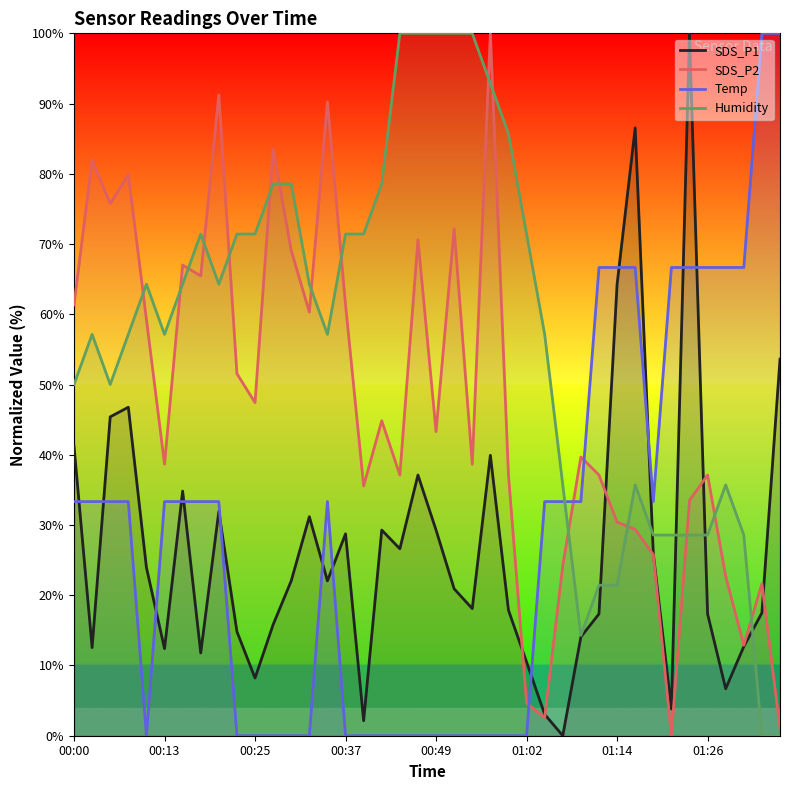

What position from the left is 32?

33